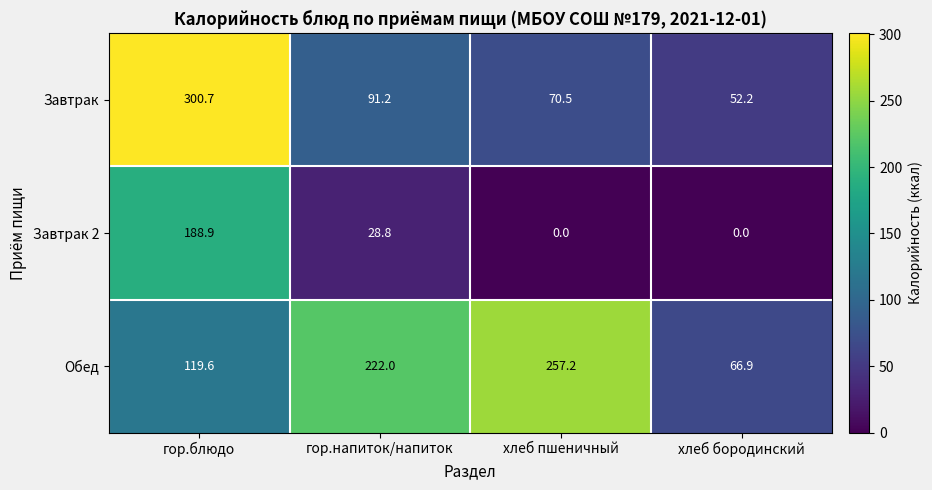

The value of Обед at хлеб пшеничный is 387.2. True or false?

False